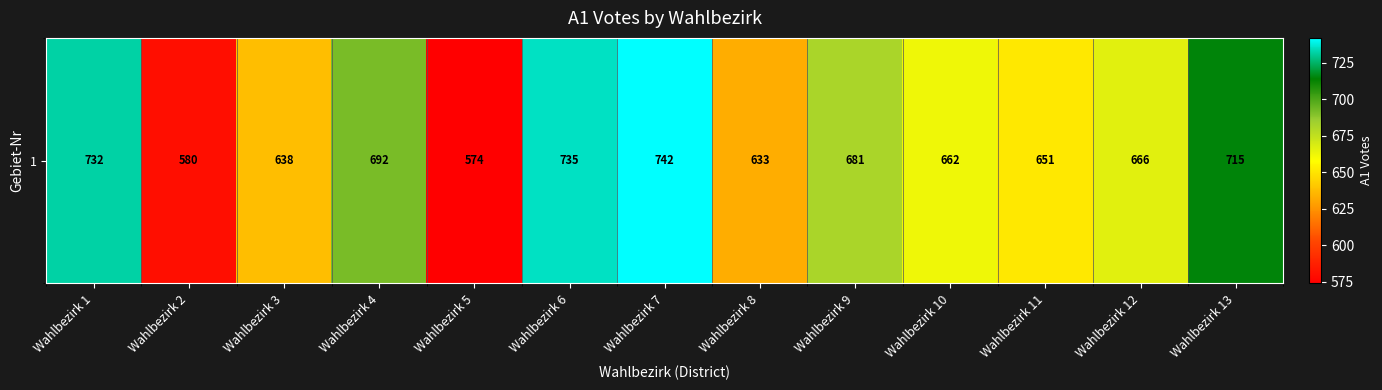

Reading right to left, list all the values displayed in this chart.

715	666	651	662	681	633	742	735	574	692	638	580	732